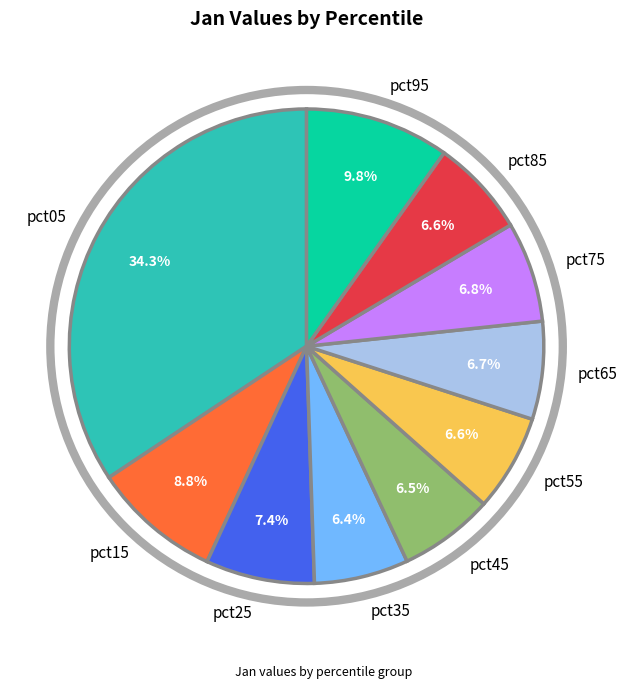

Is it true that pct85 is 1% of the pie?

False